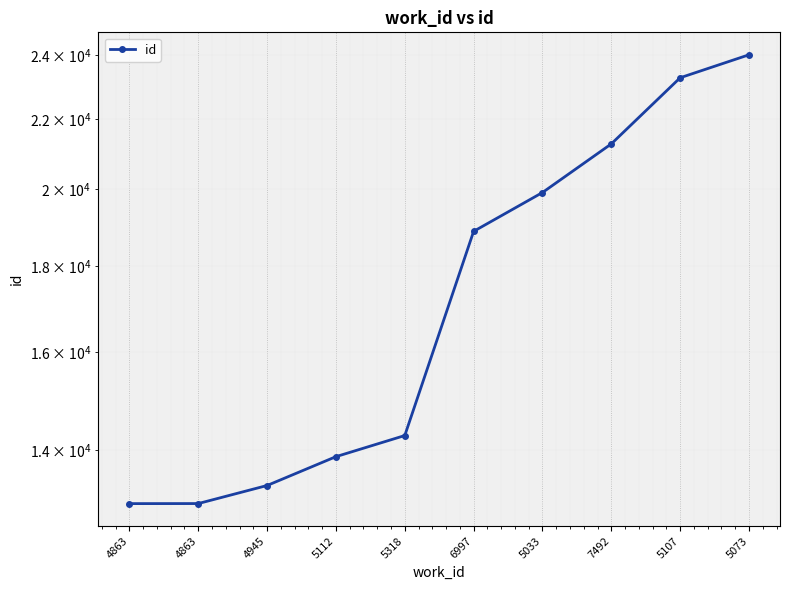

What value does the data have at 5107?

23280